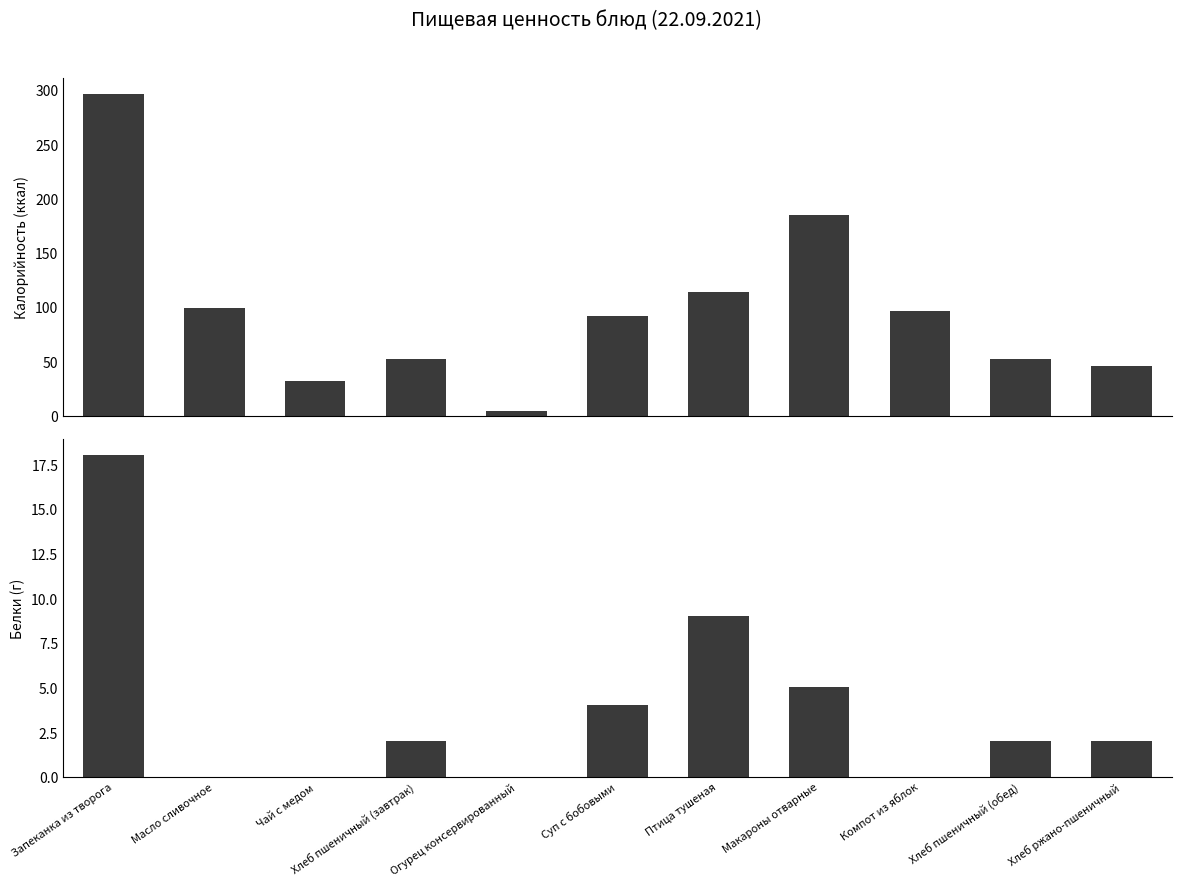

Reading left to right, list all the values displayed in this chart.

Калорийность: 296	99	32	52	4	92	114	185	96	52	46
Белки: 18	0	0	2	0	4	9	5	0	2	2